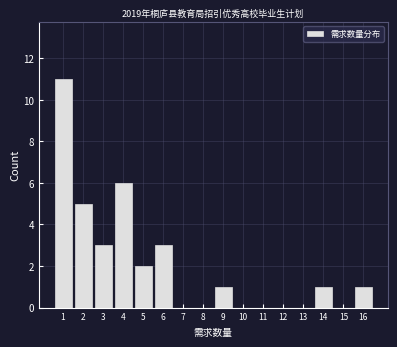

What is the height of the bar covering 3.5 to 4.5 on the x-axis? The values are not printed on the chart, so give them approximately, as read against the axis.

6